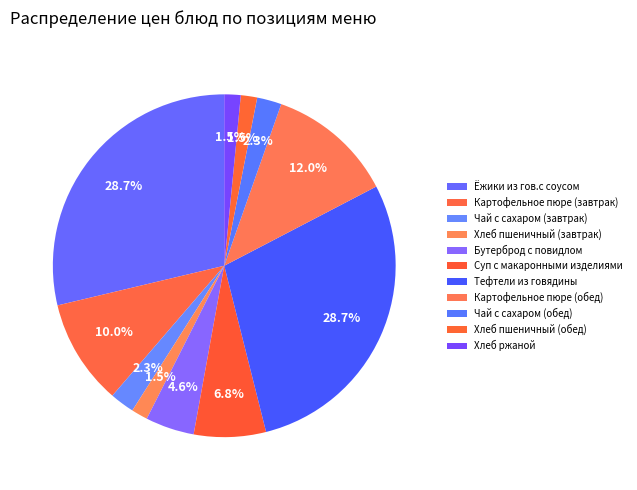

To the nearest percent, what portion does Чай с сахаром (обед) represent?

2%